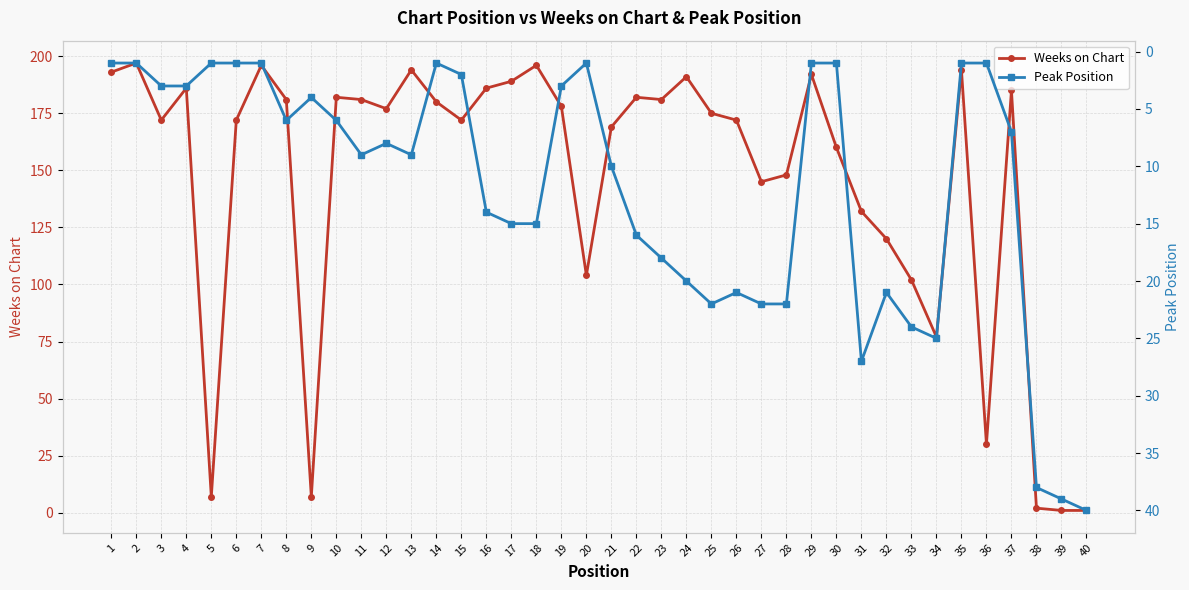

The value of Peak Position at 11 is 9. True or false?

True